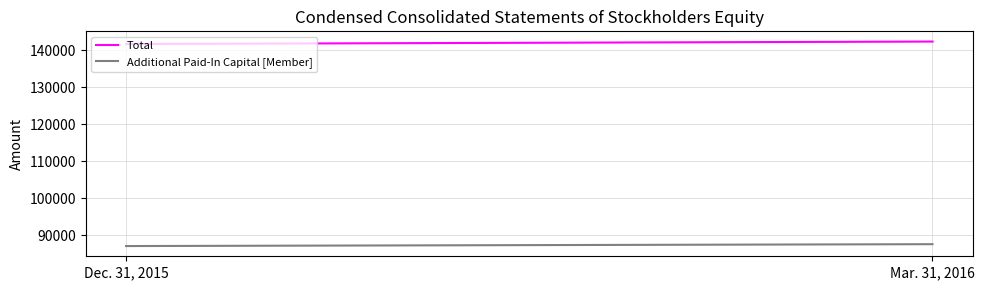

What is the label of the 1st point from the left?

Dec. 31, 2015